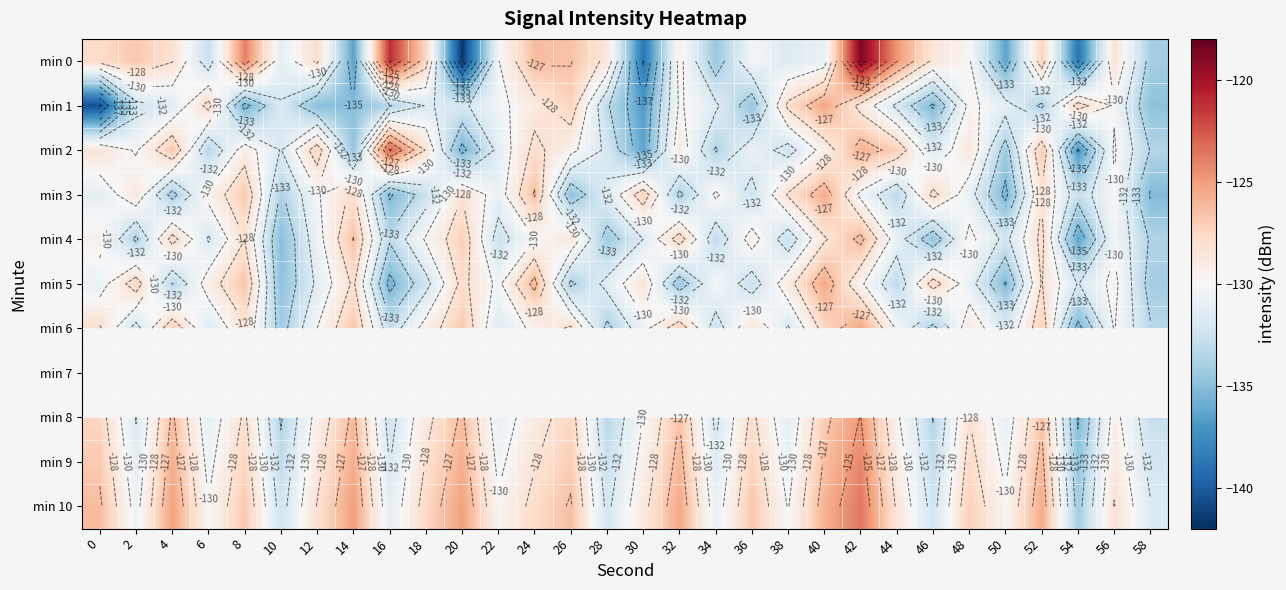

At which label does min 8 reach its peak?

42